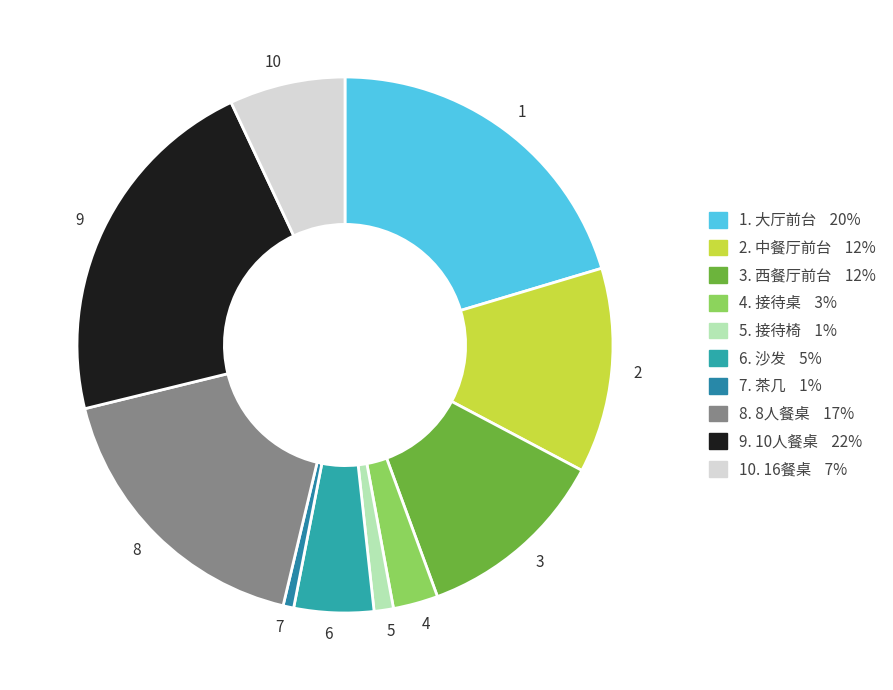

What is the ratio of the value at 5 to the value at 7?

1.8